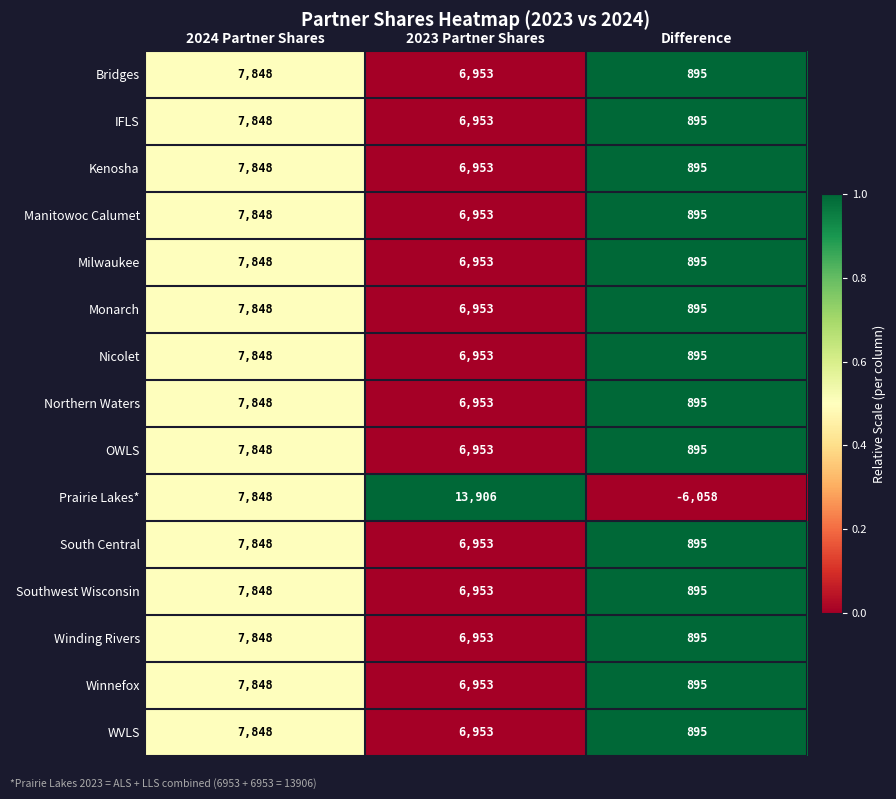

Which series has the widest spread of values?

Prairie Lakes*